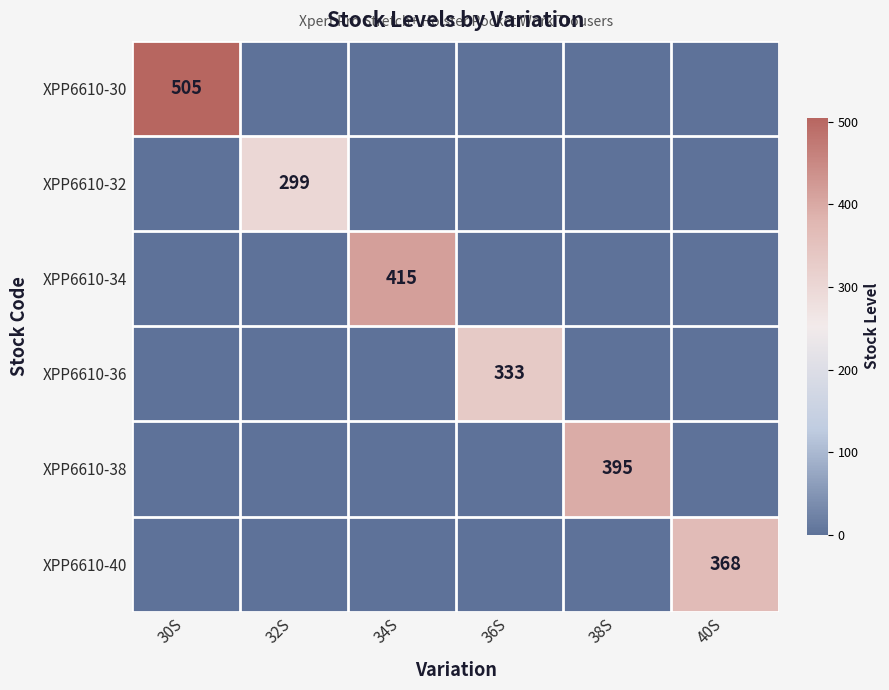

List the labels in order of XPP6610-36 value, smallest first.

30S, 32S, 34S, 38S, 40S, 36S